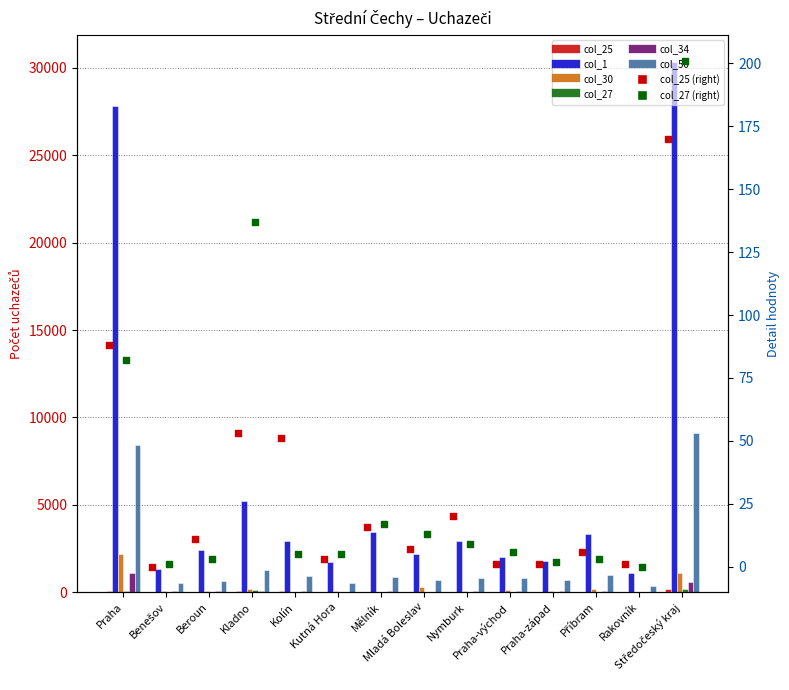

Is the value of col_1 at Kutná Hora greater than the value of col_34 at Beroun?

Yes